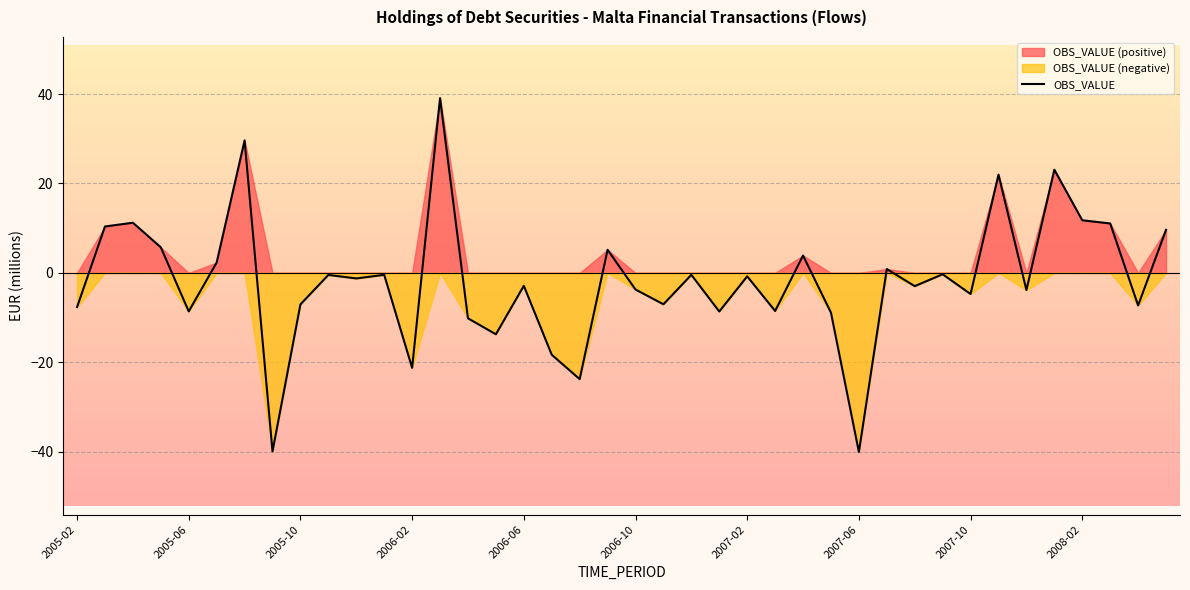

The chart shows a value of -8.5 at 25. True or false?

True